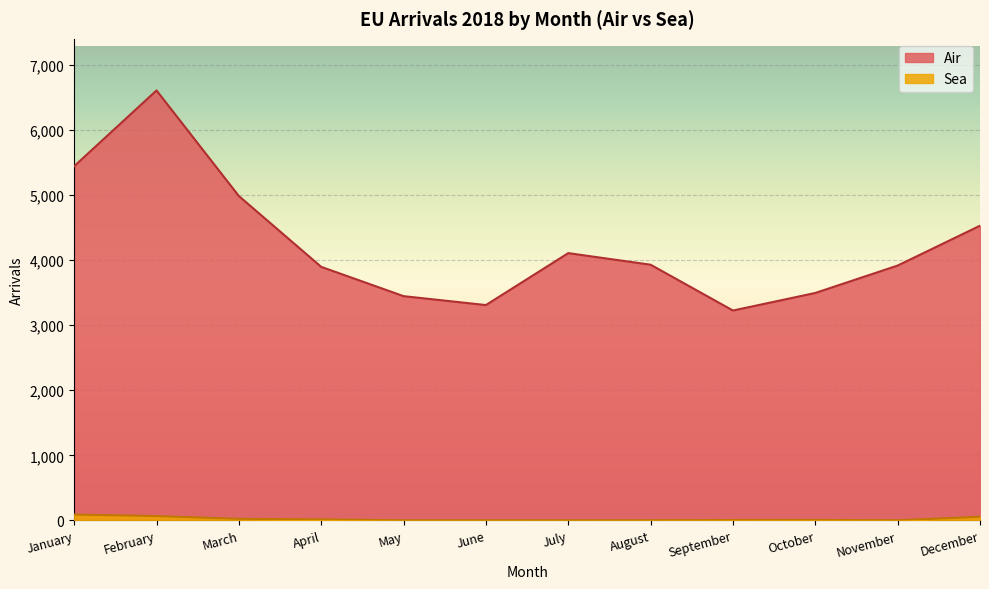

True or false: Sea has a value of 1 at Sweden.

False